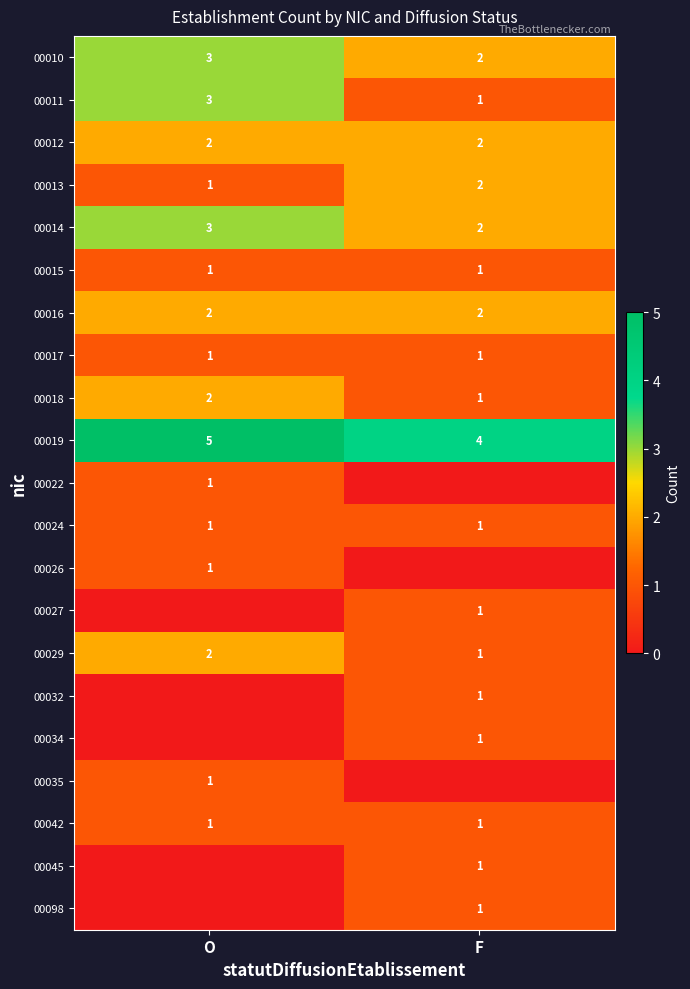

Read the 00010 value at O.

3